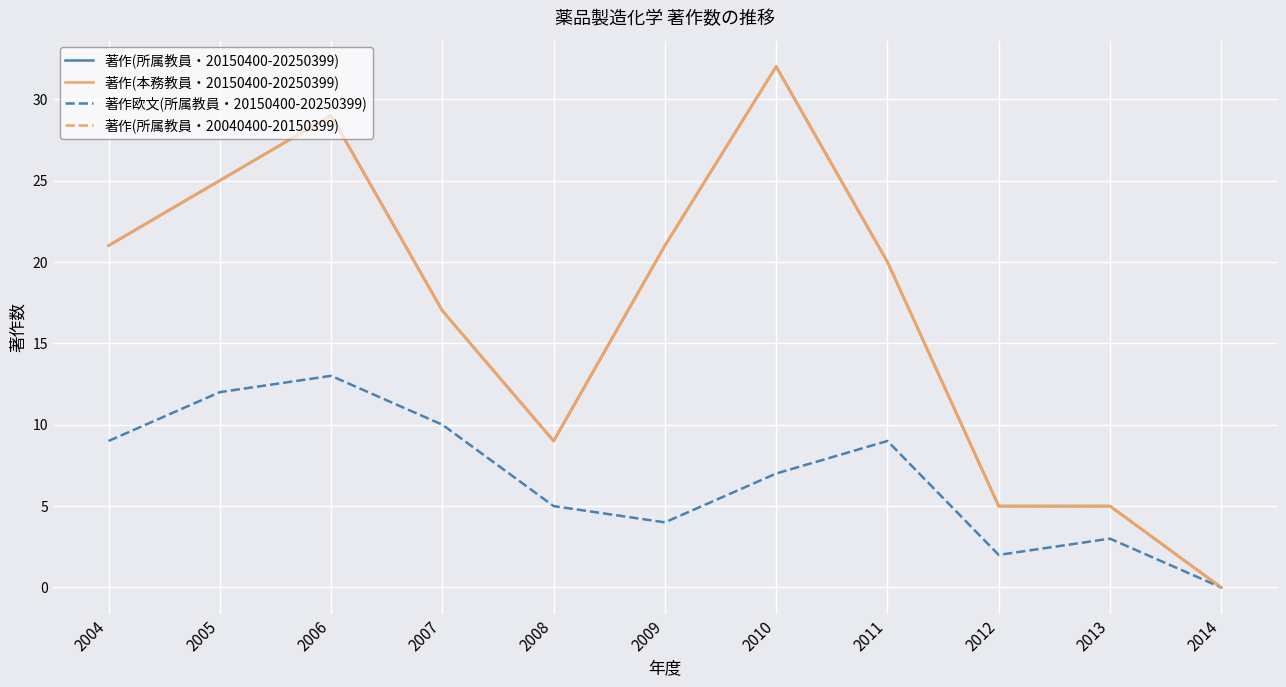

True or false: 著作(本務教員・20150400-20250399) has a value of 8 at 2013.

False